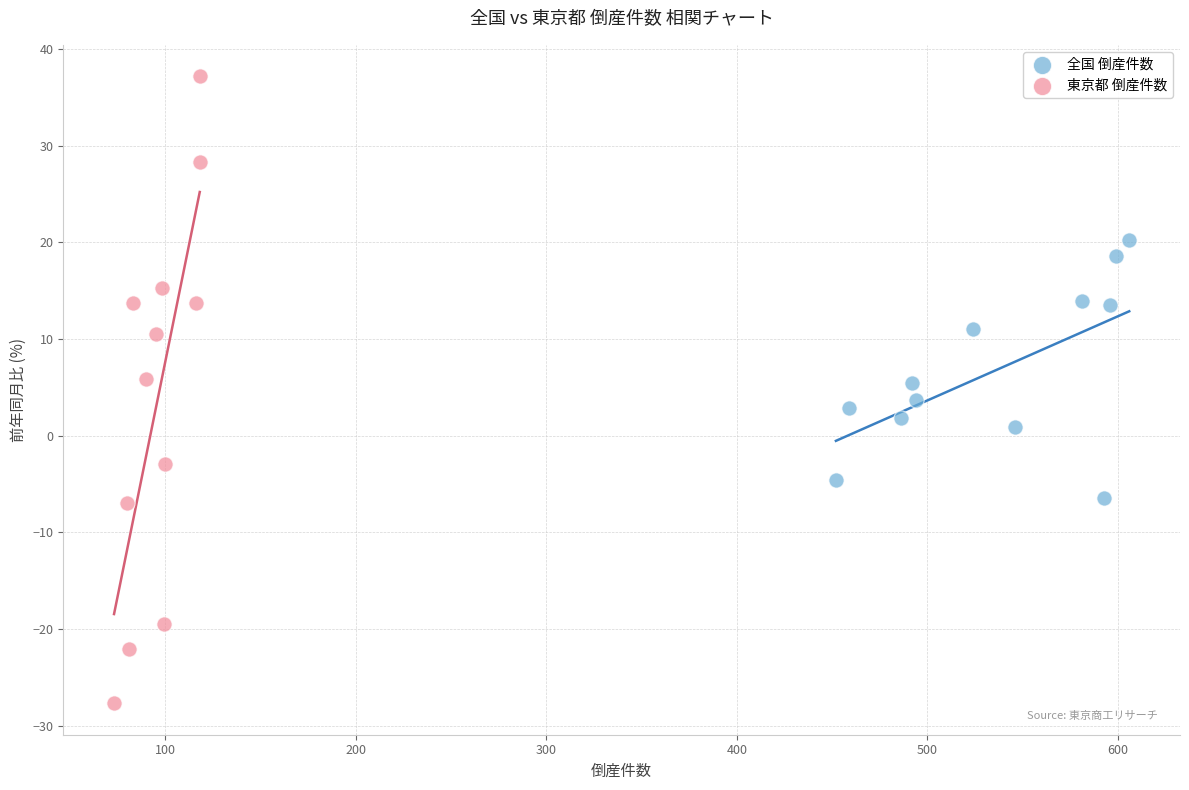

Which series has the largest Y range (max minus min)?

東京都 倒産件数